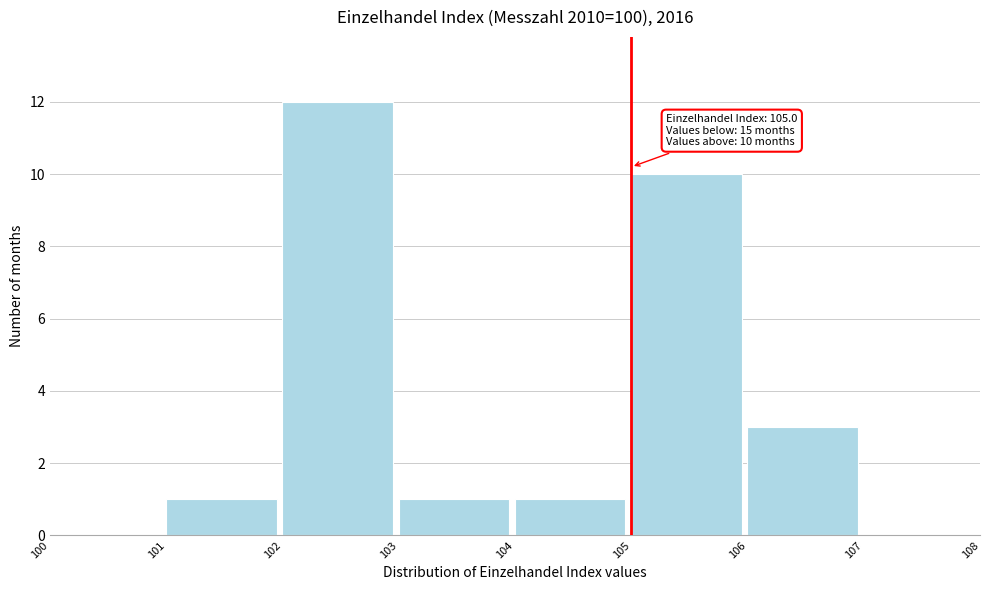

Over which range of the x-axis is the bar tallest?

102 to 103